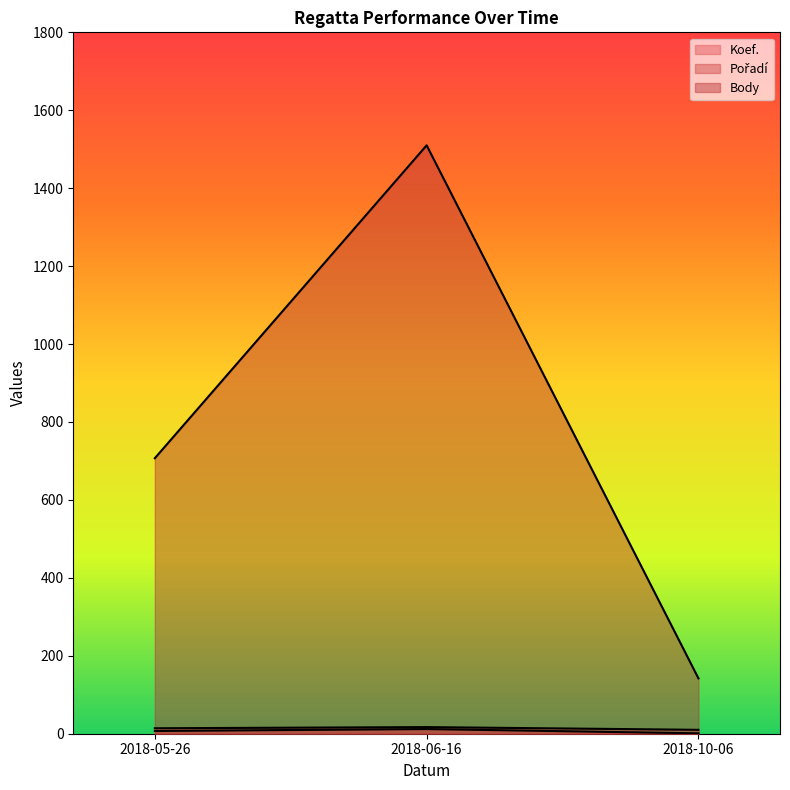

How many categories are shown in the chart?

3